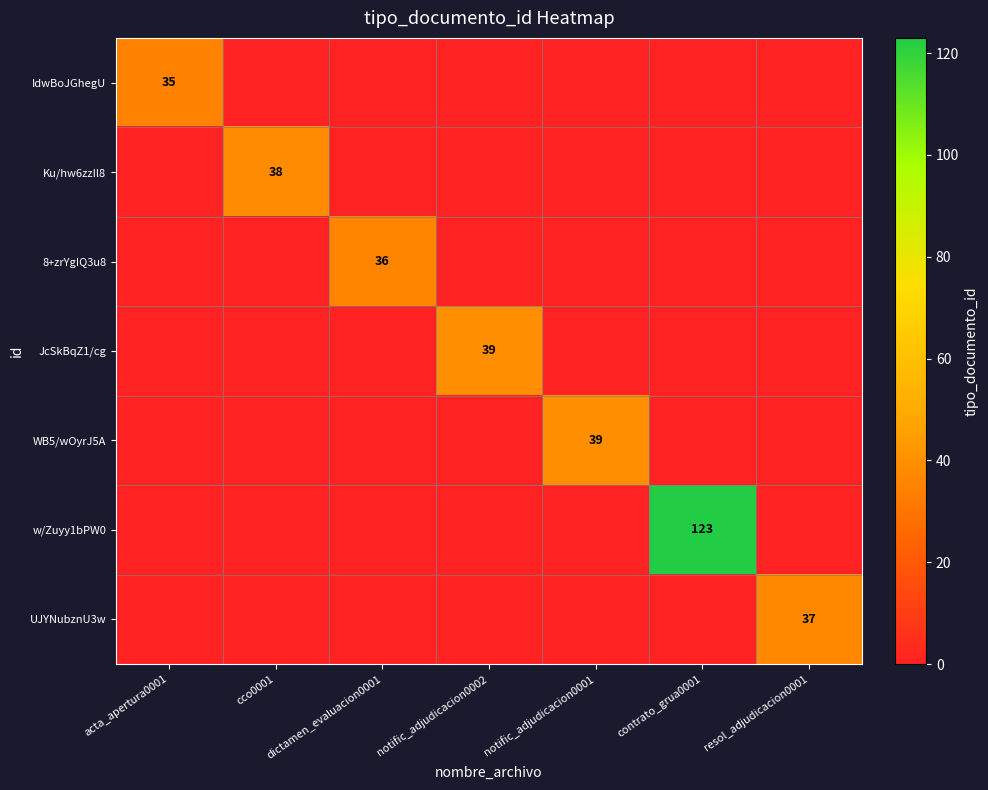

Is it true that Ku/hw6zzIl8 equals 22 at cco0001?

False